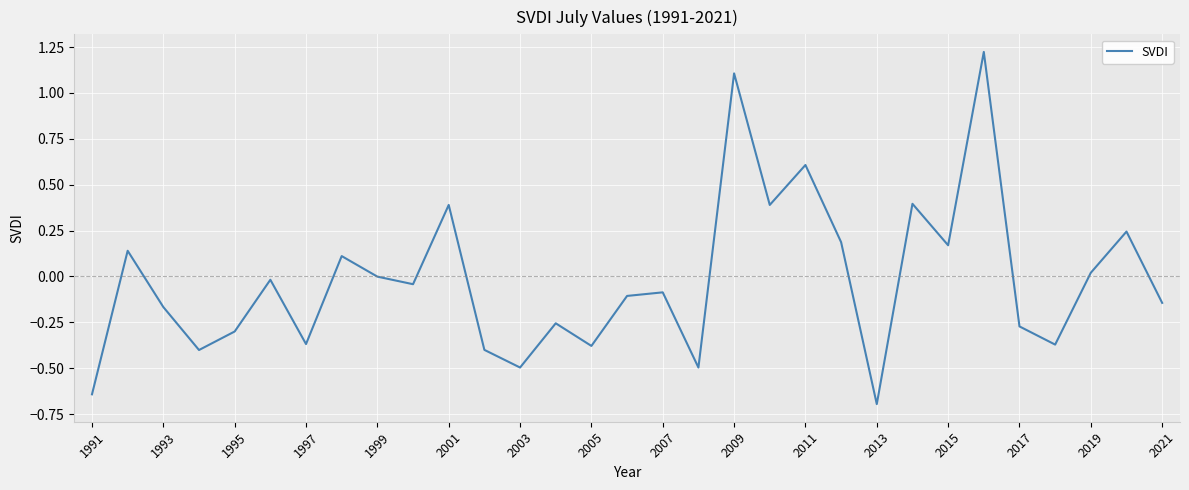

What is the difference between the maximum and minimum values?

1.9